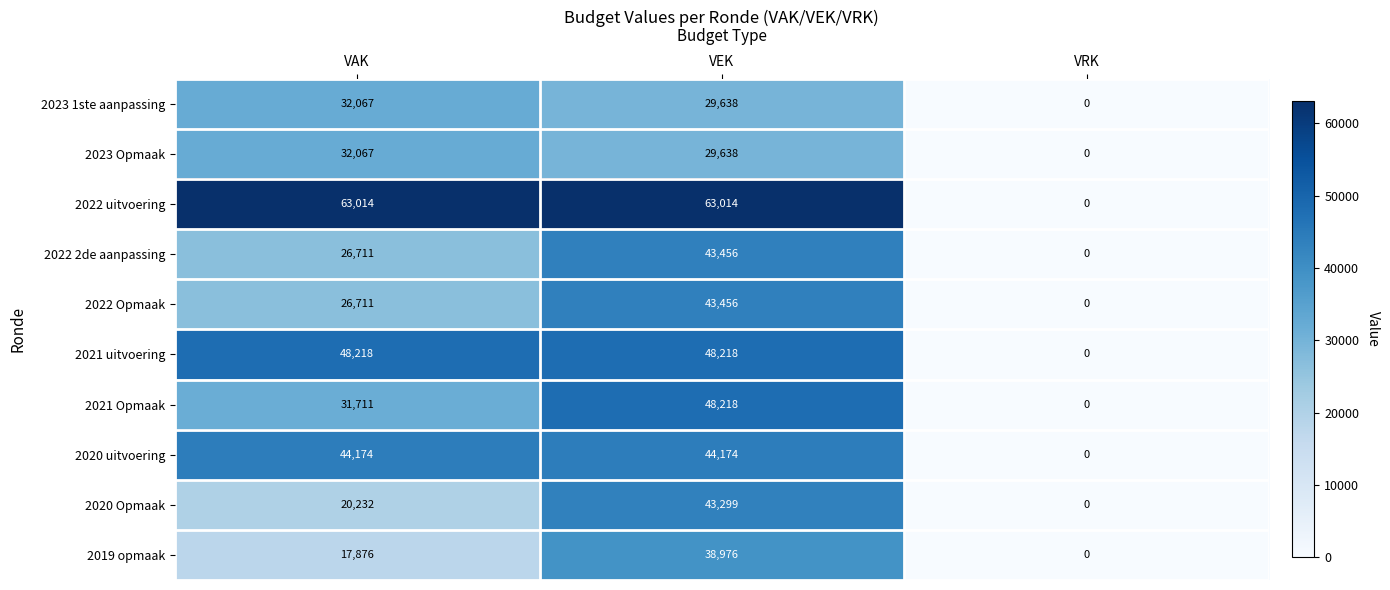

At which category is the sum across all series the highest?

VEK